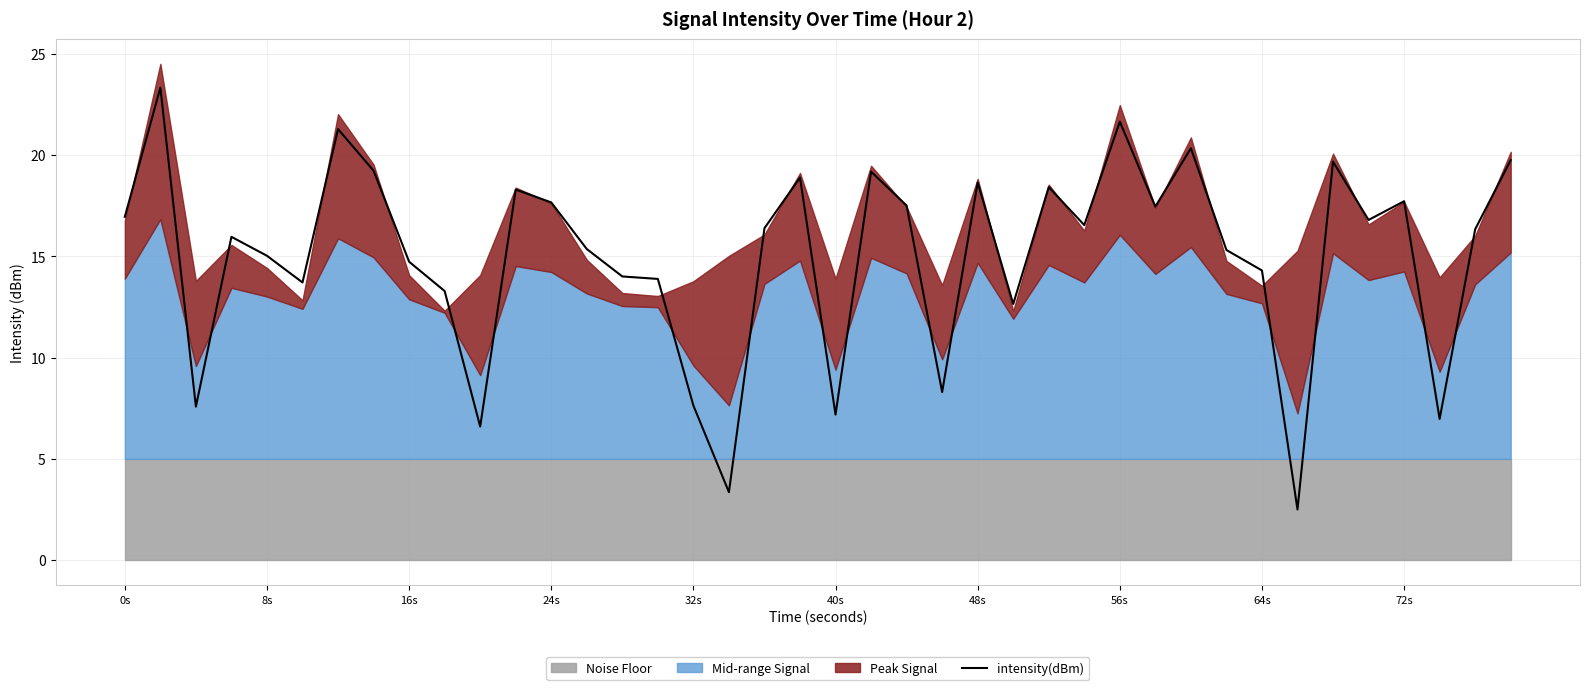

Reading right to left, list all the values displayed in this chart.

19.7	16.3	7.0	17.7	16.8	19.7	2.5	14.3	15.3	20.3	17.5	21.6	16.5	18.4	12.6	18.6	8.3	17.5	19.2	7.2	18.9	16.4	3.4	7.6	13.9	14.0	15.4	17.7	18.3	6.6	13.3	14.7	19.2	21.3	13.7	15.0	16.0	7.6	23.3	16.9